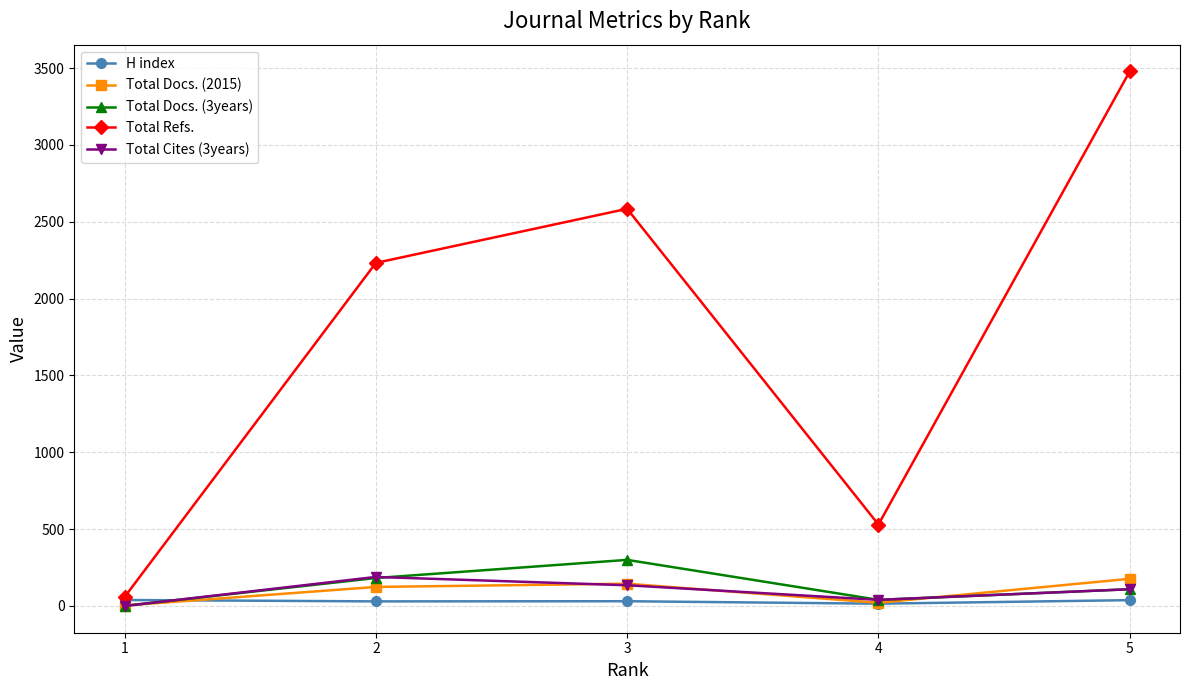

Count the number of categories in the chart.

5